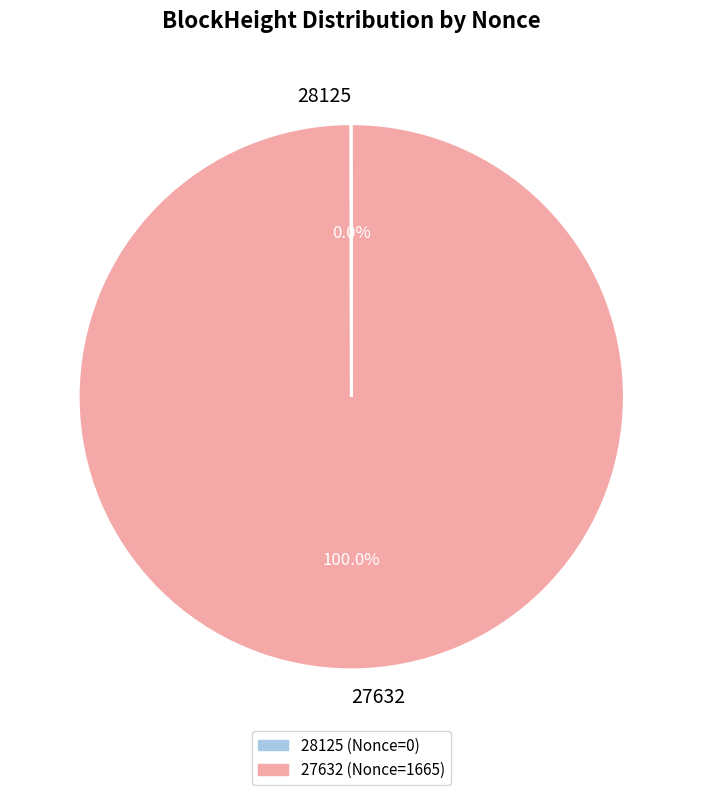

What is the majority slice?

27632